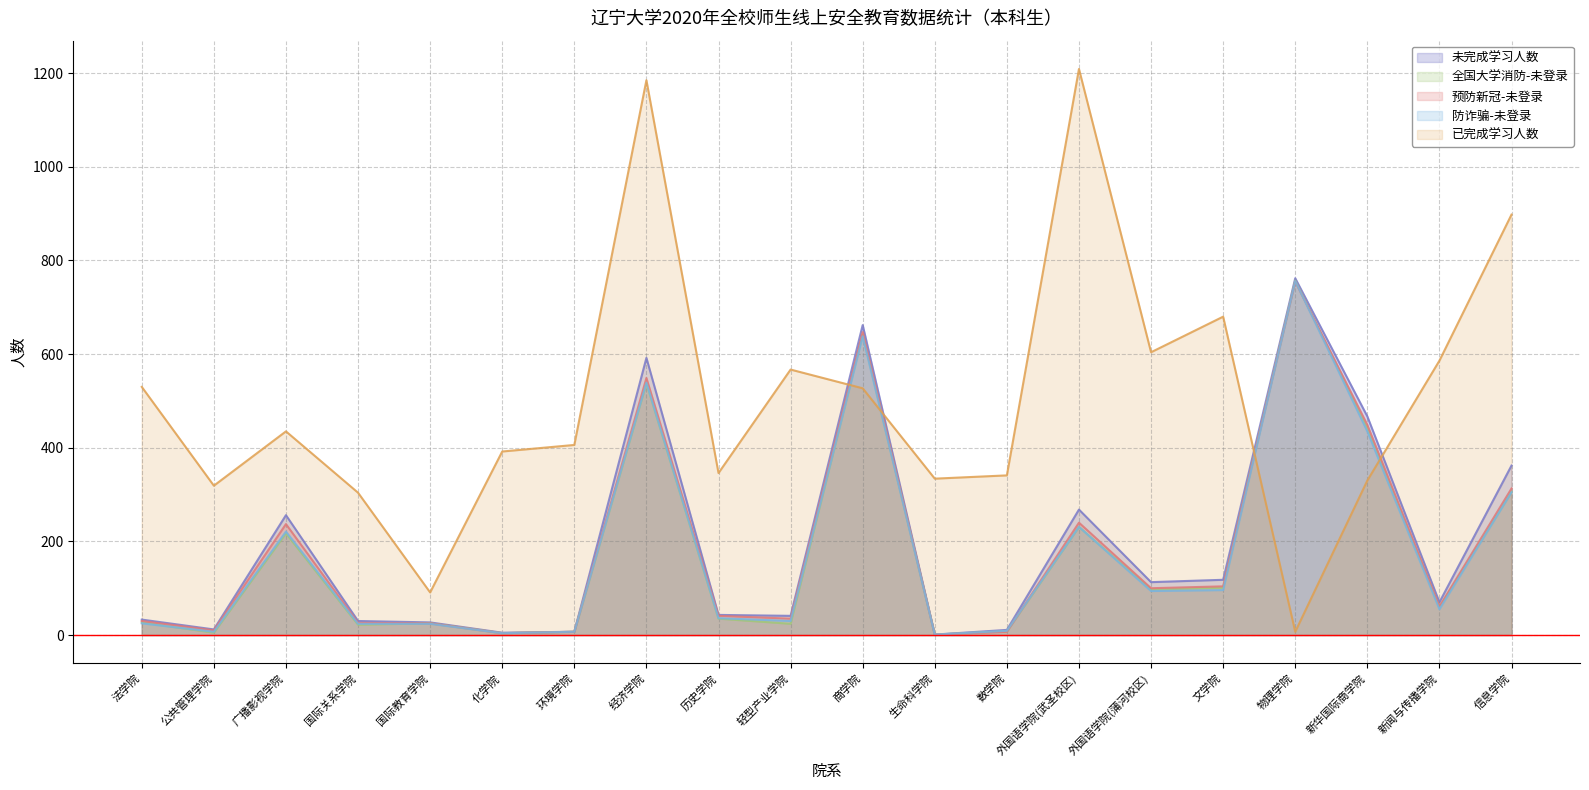

Reading left to right, extract all data points from this chart.

未完成学习人数: 法学院=33	公共管理学院=12	广播影视学院=256	国际关系学院=30	国际教育学院=27	化学院=5	环境学院=7	经济学院=592	历史学院=43	轻型产业学院=41	商学院=662	生命科学院=1	数学院=11	外国语学院(武圣校区)=268	外国语学院(蒲河校区)=113	文学院=118	物理学院=762	新华国际商学院=467	新闻与传播学院=70	信息学院=362
全国大学消防-未登录: 法学院=27	公共管理学院=5	广播影视学院=217	国际关系学院=22	国际教育学院=25	化学院=4	环境学院=7	经济学院=538	历史学院=35	轻型产业学院=24	商学院=642	生命科学院=1	数学院=8	外国语学院(武圣校区)=231	外国语学院(蒲河校区)=97	文学院=101	物理学院=757	新华国际商学院=441	新闻与传播学院=59	信息学院=306
预防新冠-未登录: 法学院=30	公共管理学院=10	广播影视学院=237	国际关系学院=26	国际教育学院=25	化学院=4	环境学院=7	经济学院=549	历史学院=41	轻型产业学院=35	商学院=647	生命科学院=1	数学院=7	外国语学院(武圣校区)=240	外国语学院(蒲河校区)=100	文学院=104	物理学院=755	新华国际商学院=449	新闻与传播学院=61	信息学院=313
防诈骗-未登录: 法学院=25	公共管理学院=7	广播影视学院=221	国际关系学院=24	国际教育学院=24	化学院=4	环境学院=7	经济学院=539	历史学院=36	轻型产业学院=30	商学院=638	生命科学院=1	数学院=9	外国语学院(武圣校区)=231	外国语学院(蒲河校区)=94	文学院=96	物理学院=756	新华国际商学院=435	新闻与传播学院=55	信息学院=305
已完成学习人数: 法学院=530	公共管理学院=319	广播影视学院=435	国际关系学院=304	国际教育学院=91	化学院=392	环境学院=406	经济学院=1185	历史学院=346	轻型产业学院=567	商学院=527	生命科学院=334	数学院=341	外国语学院(武圣校区)=1209	外国语学院(蒲河校区)=604	文学院=680	物理学院=7	新华国际商学院=330	新闻与传播学院=586	信息学院=898